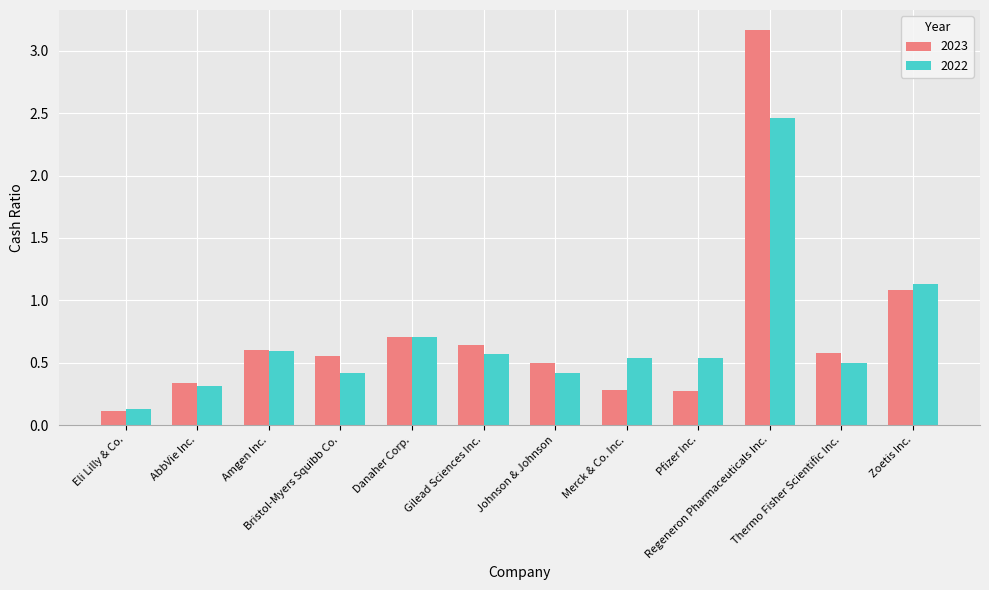

List the series in order of their overall mean, lowest first.

2022, 2023